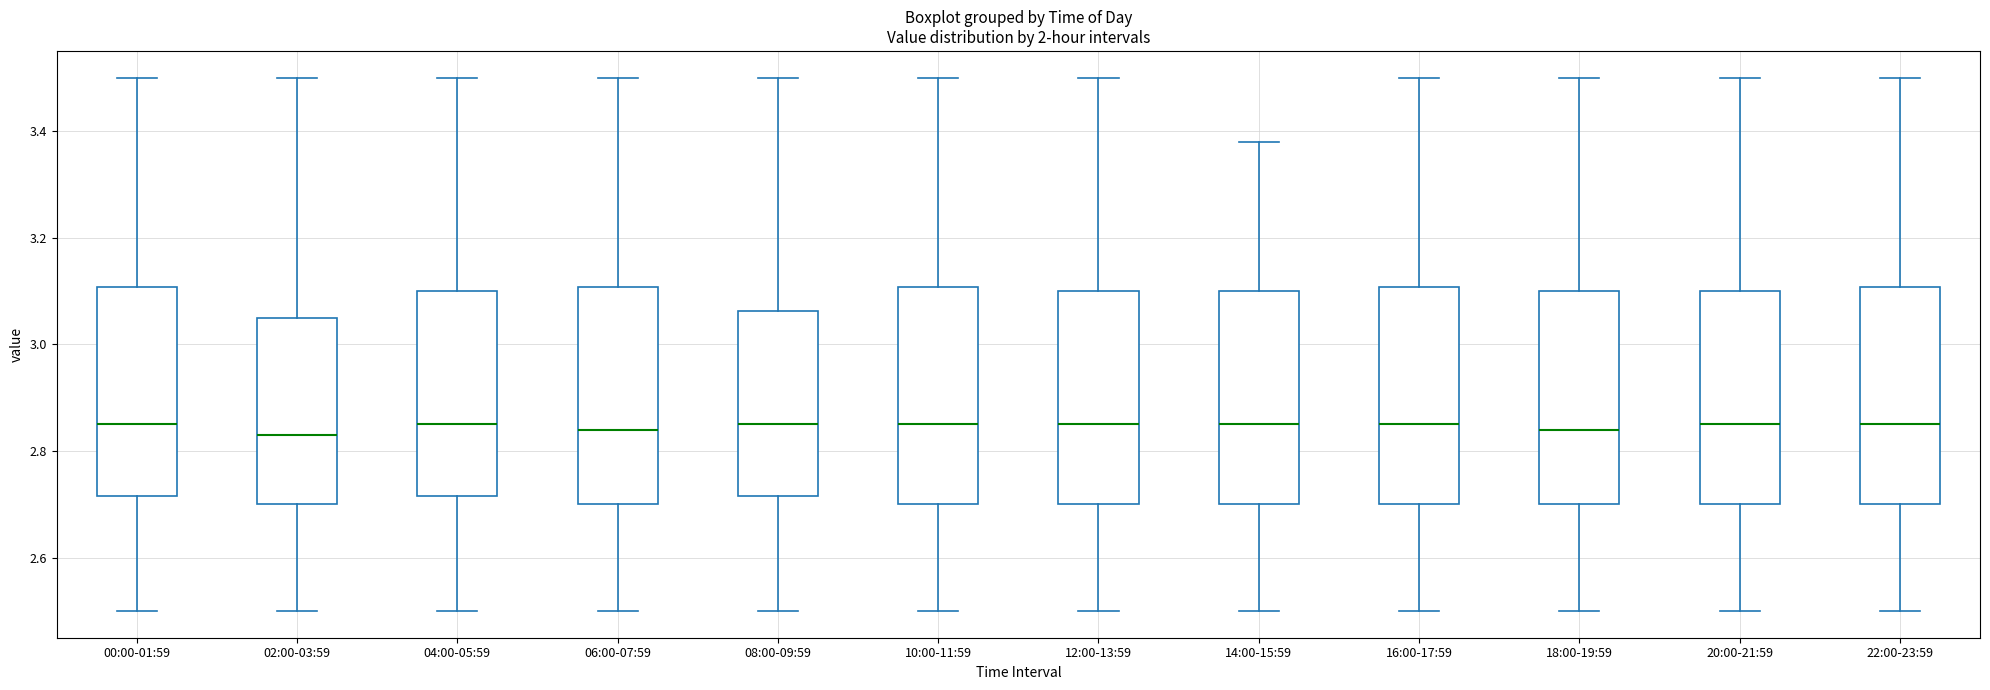

Reading left to right, transcribe this box plot: for each box, give where its median line is, the range the box spans, and where its two whiskers end, as read against the y-axis. The values are not printed on the chart, so give them approximately, as read against the axis.

00:00-01:59: median 2.86, box 2.72 to 3.10, whiskers 2.50 to 3.50
02:00-03:59: median 2.84, box 2.70 to 3.06, whiskers 2.50 to 3.50
04:00-05:59: median 2.86, box 2.72 to 3.10, whiskers 2.50 to 3.50
06:00-07:59: median 2.84, box 2.70 to 3.10, whiskers 2.50 to 3.50
08:00-09:59: median 2.86, box 2.72 to 3.06, whiskers 2.50 to 3.50
10:00-11:59: median 2.86, box 2.70 to 3.10, whiskers 2.50 to 3.50
12:00-13:59: median 2.86, box 2.70 to 3.10, whiskers 2.50 to 3.50
14:00-15:59: median 2.86, box 2.70 to 3.10, whiskers 2.50 to 3.38
16:00-17:59: median 2.86, box 2.70 to 3.10, whiskers 2.50 to 3.50
18:00-19:59: median 2.84, box 2.70 to 3.10, whiskers 2.50 to 3.50
20:00-21:59: median 2.86, box 2.70 to 3.10, whiskers 2.50 to 3.50
22:00-23:59: median 2.86, box 2.70 to 3.10, whiskers 2.50 to 3.50